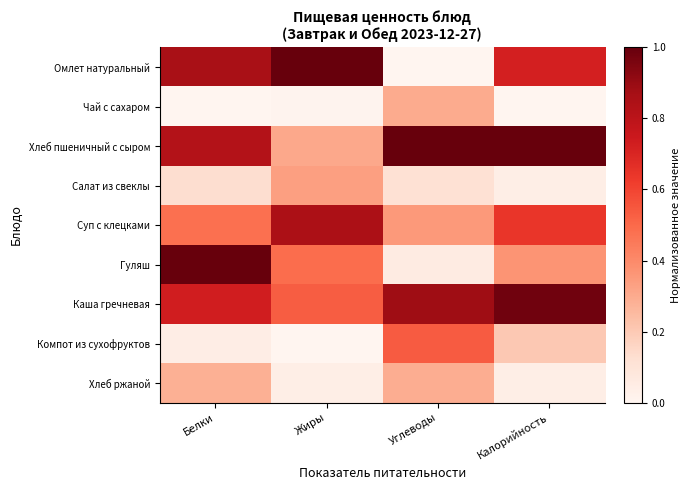

Reading left to right, list all the values displayed in this chart.

Омлет натуральный: Белки=0.9	Жиры=1.0	Углеводы=0.0	Калорийность=0.7
Чай с сахаром: Белки=0.0	Жиры=0.0	Углеводы=0.3	Калорийность=0.0
Хлеб пшеничный с сыром: Белки=0.8	Жиры=0.3	Углеводы=1.0	Калорийность=1.0
Салат из свеклы: Белки=0.1	Жиры=0.3	Углеводы=0.1	Калорийность=0.0
Суп с клецками: Белки=0.5	Жиры=0.8	Углеводы=0.4	Калорийность=0.6
Гуляш: Белки=1.0	Жиры=0.5	Углеводы=0.1	Калорийность=0.4
Каша гречневая: Белки=0.7	Жиры=0.5	Углеводы=0.9	Калорийность=1.0
Компот из сухофруктов: Белки=0.0	Жиры=0.0	Углеводы=0.5	Калорийность=0.2
Хлеб ржаной: Белки=0.3	Жиры=0.0	Углеводы=0.3	Калорийность=0.0